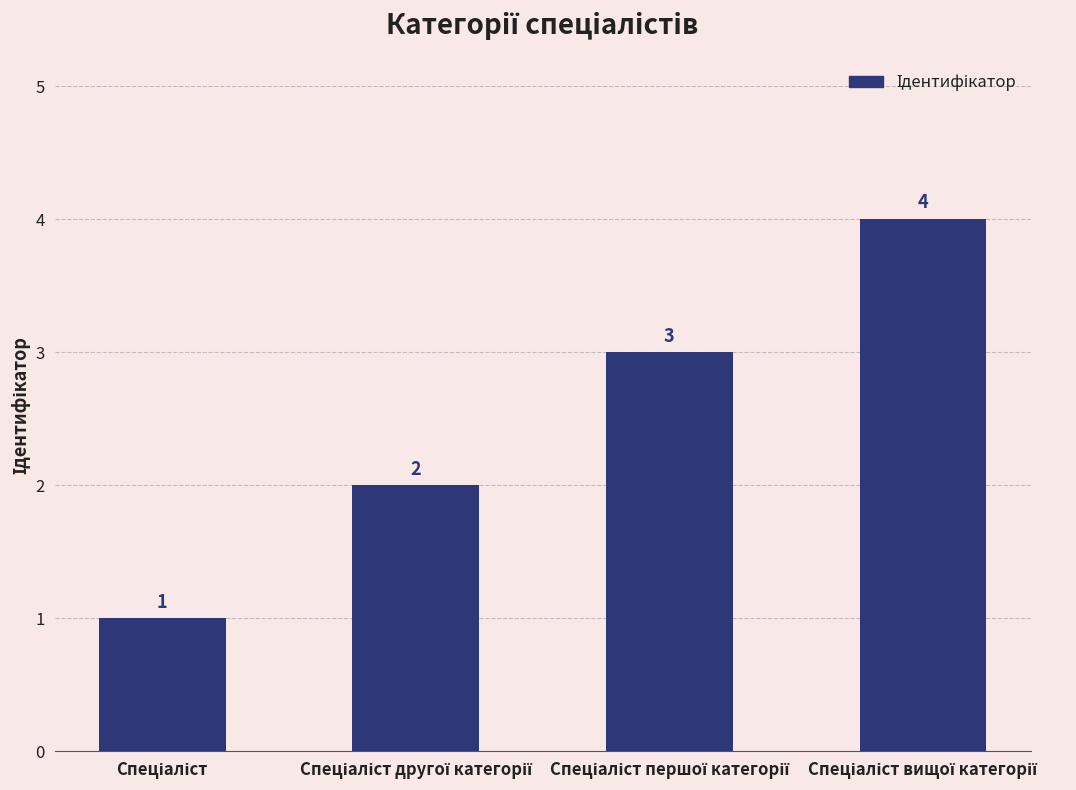

How many values are between 2 and 4?

3